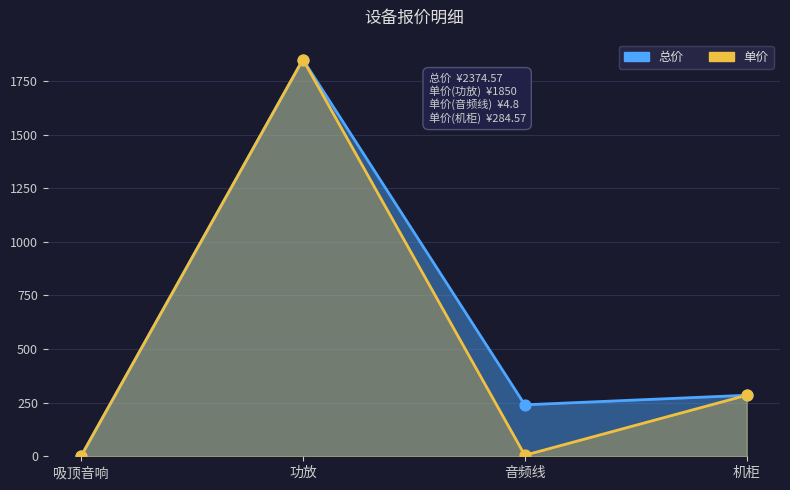

What is the total value across all series at 功放?

3700.0